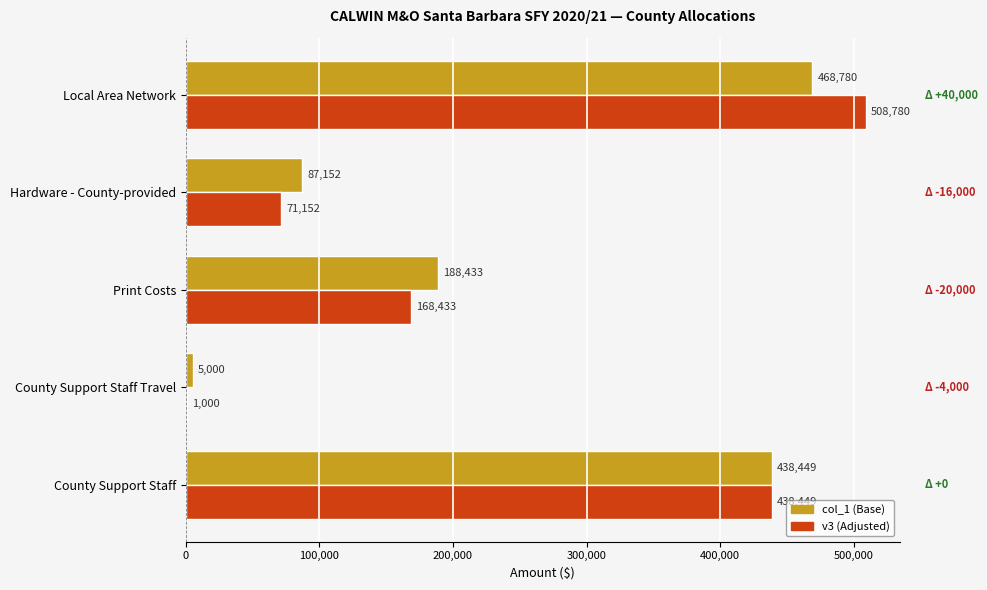

What is the sum of all v3 (Adjusted) values?

1187814